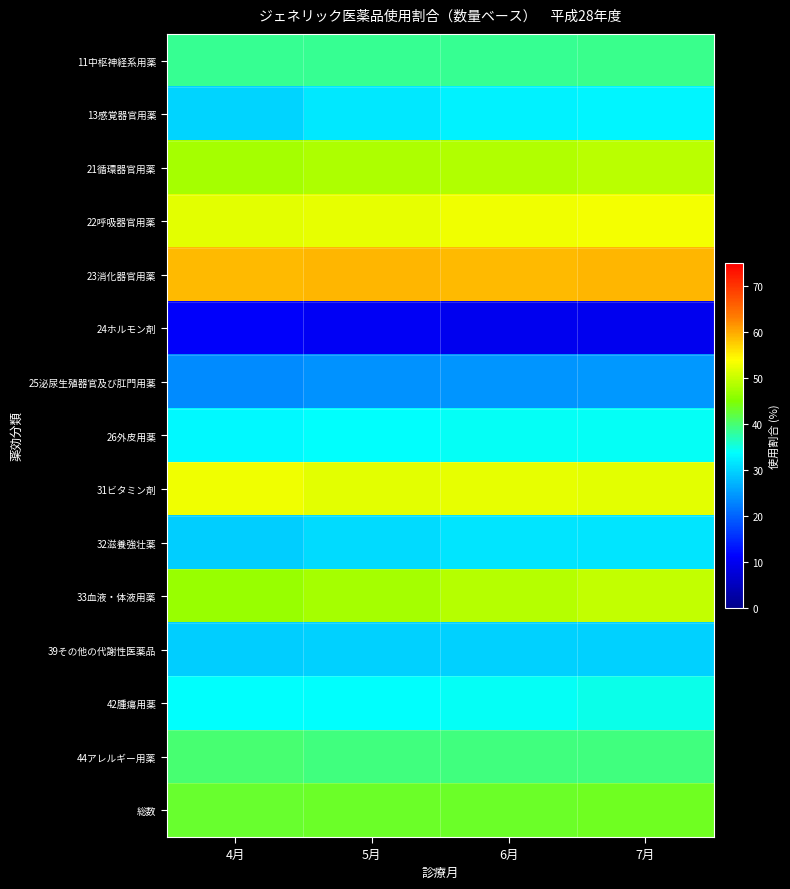

Rank the series by their maximum value, from lowest to highest.

24ホルモン剤, 25泌尿生殖器官及び肛門用薬, 39その他の代謝性医薬品, 32滋養強壮薬, 13感覚器官用薬, 26外皮用薬, 42腫瘍用薬, 11中枢神経系用薬, 44アレルギー用薬, 総数, 21循環器官用薬, 33血液・体液用薬, 31ビタミン剤, 22呼吸器官用薬, 23消化器官用薬